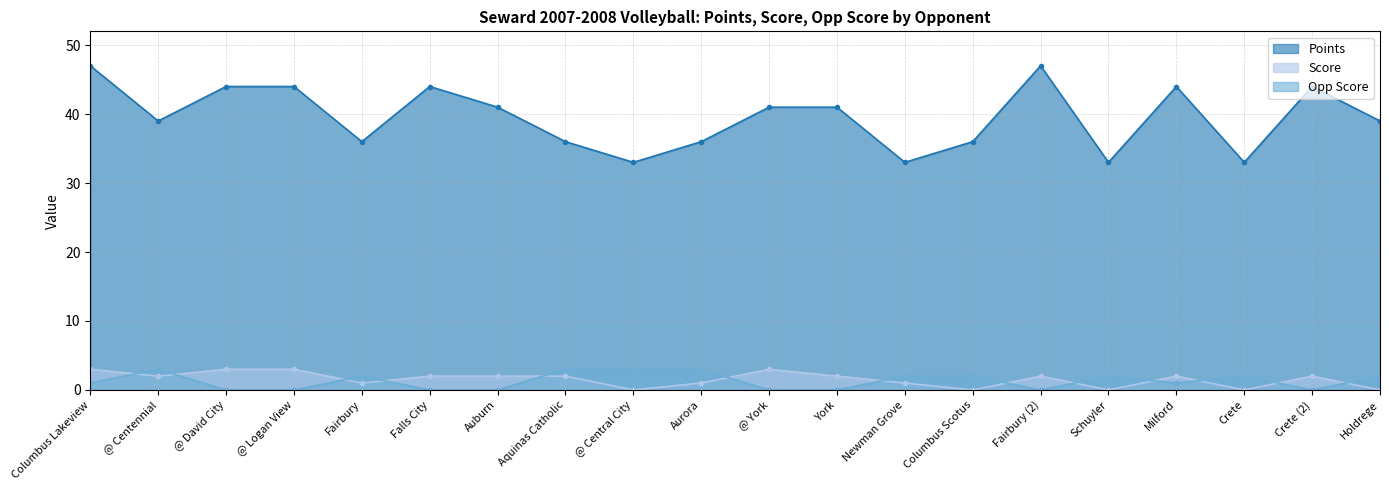

What is the average value of the Points series?

40